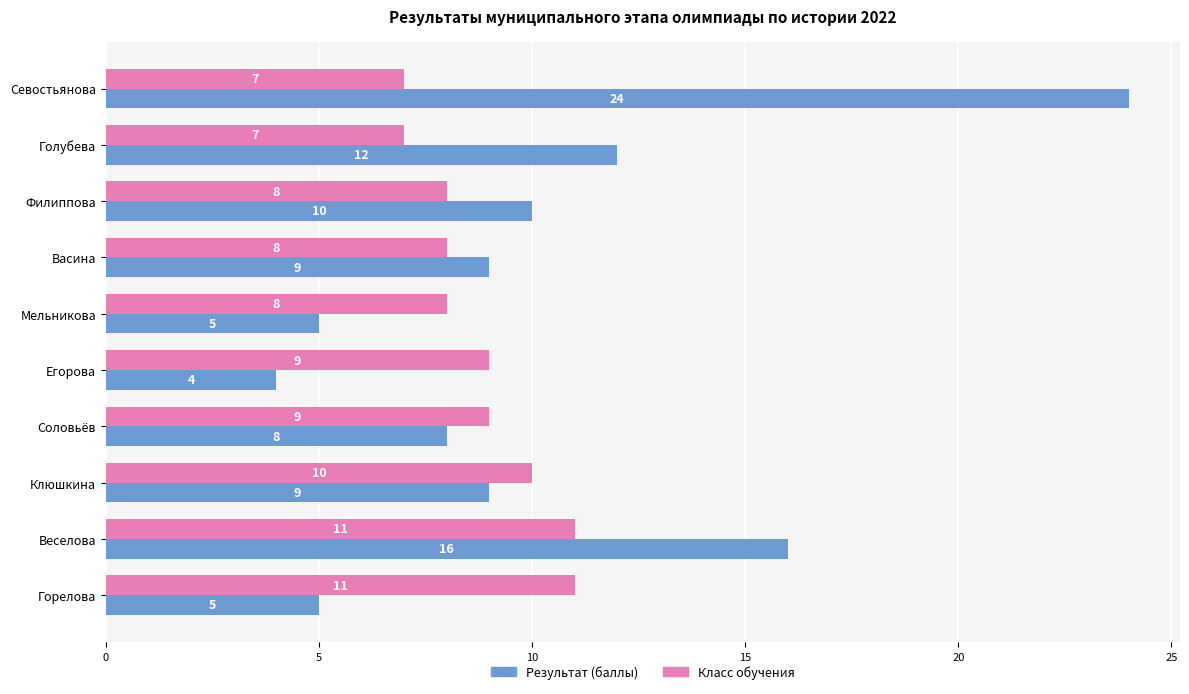

The value of Результат (баллы) at Филиппова is 4. True or false?

False